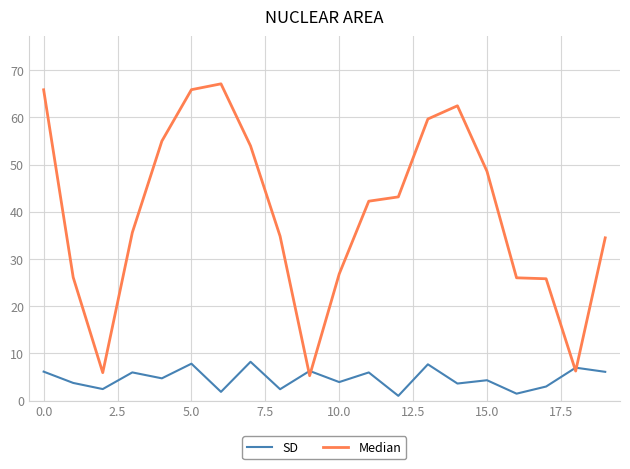

What is the greatest value displayed?

67.1